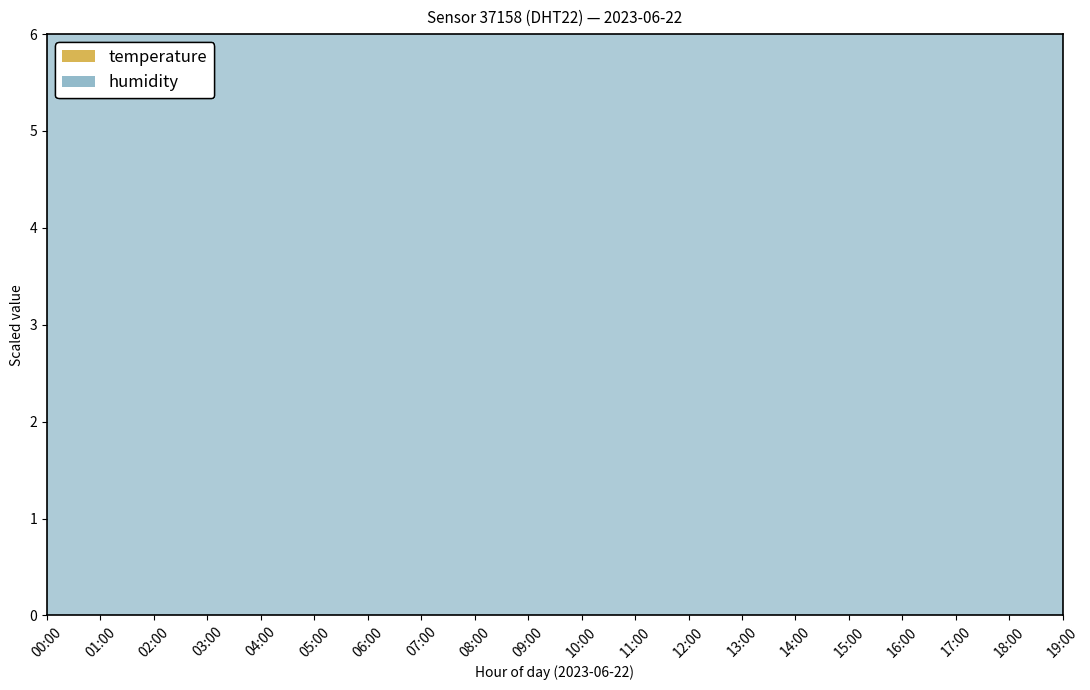

Which has a higher value, 15:00 or 04:00?

04:00